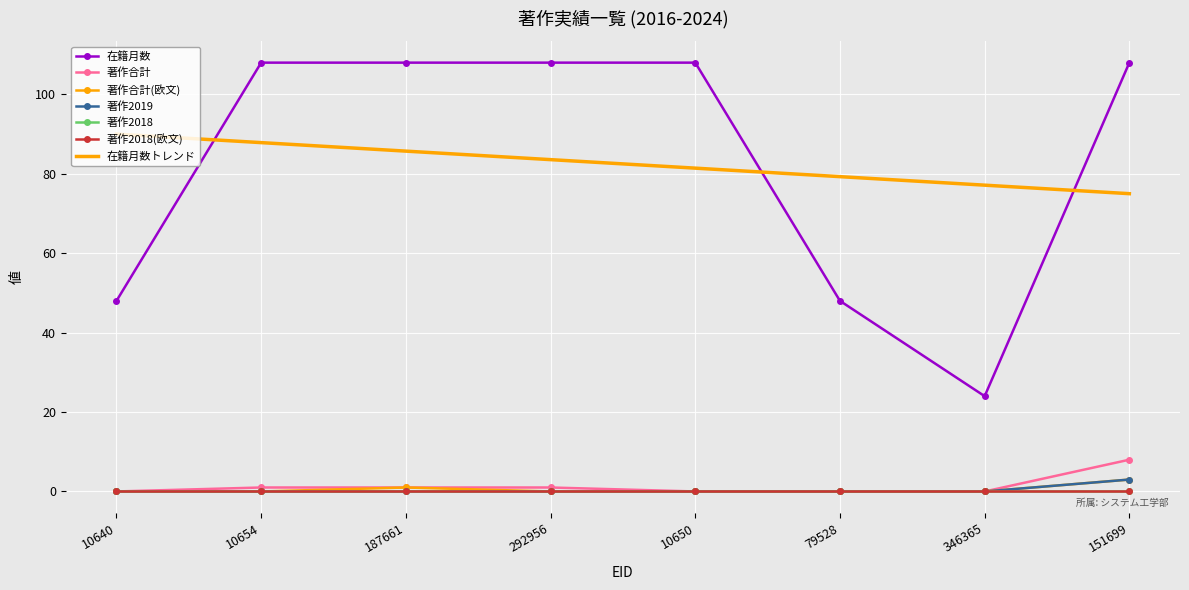

True or false: 著作2019 has more than 1 points higher than both neighbors.

False